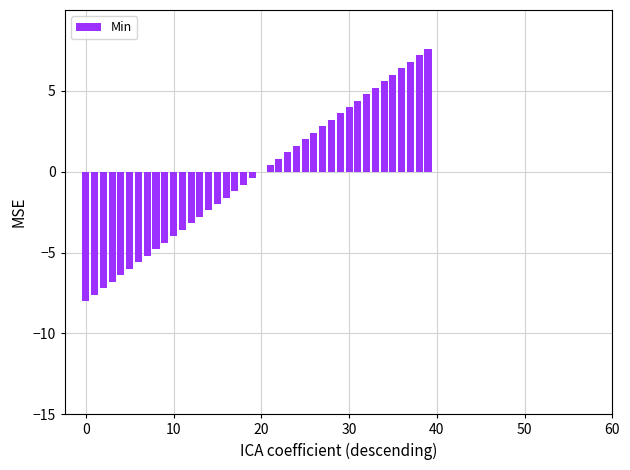

How many distinct data groups are displayed?

1